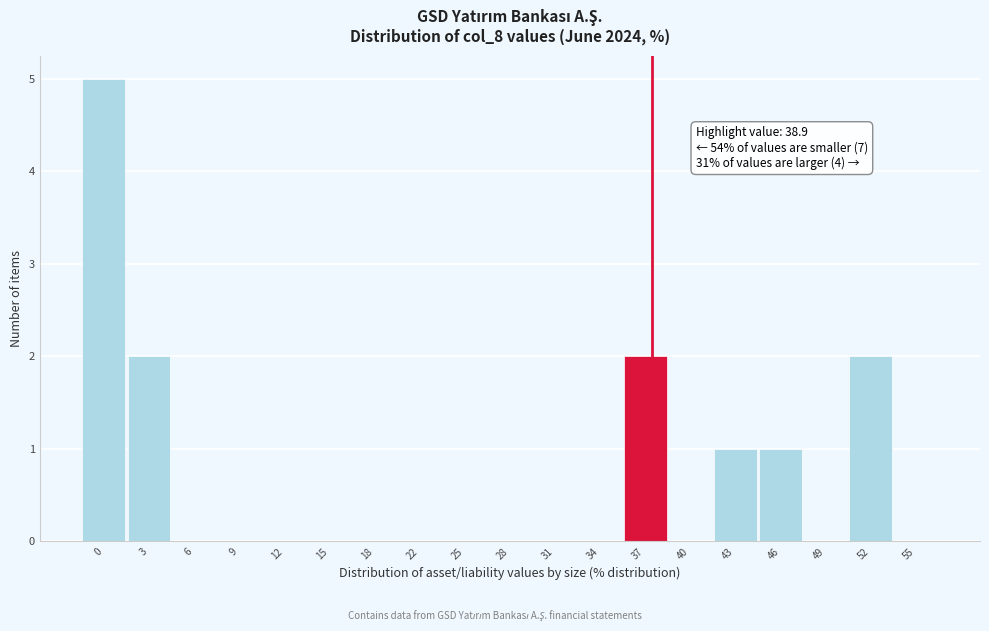

Reading right to left, transcribe all the data shown in this chart.

55=0	52=2	49=0	46=1	43=1	40=0	37=2	34=0	31=0	28=0	25=0	22=0	18=0	15=0	12=0	9=0	6=0	3=2	0=5